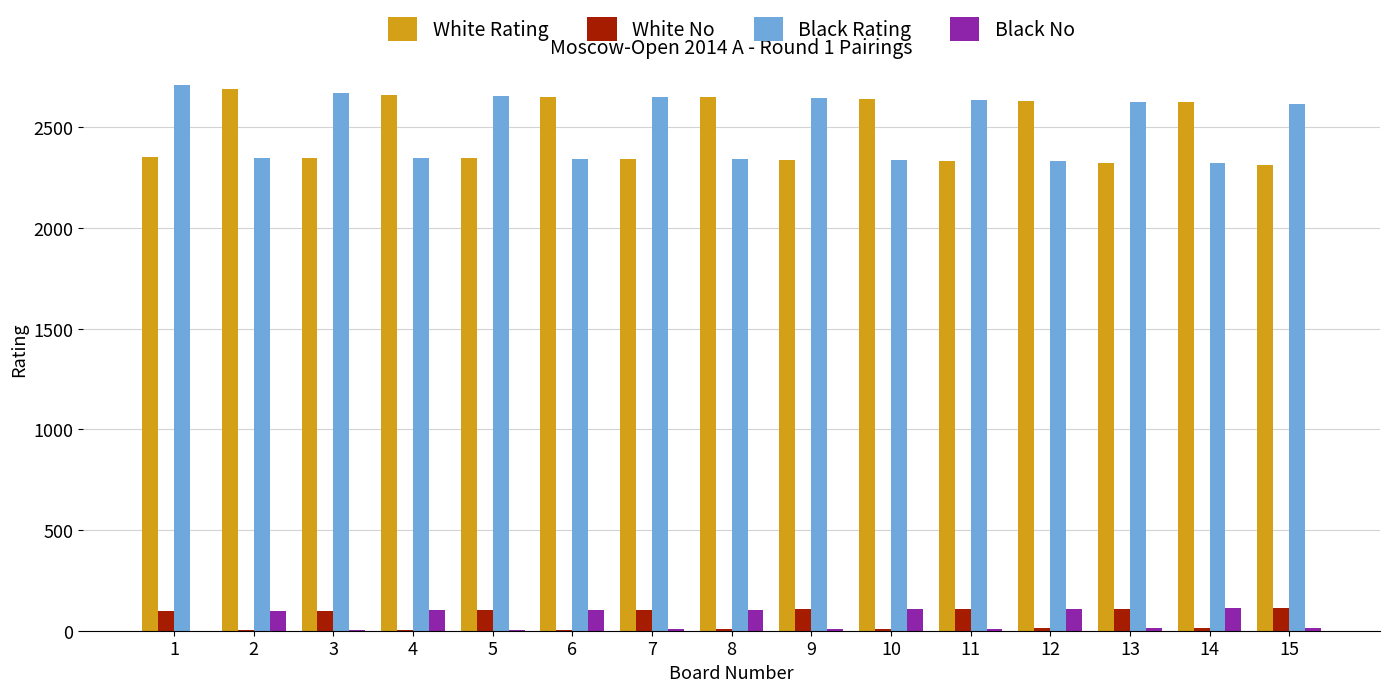

The value of White No at 7 is 104. True or false?

True